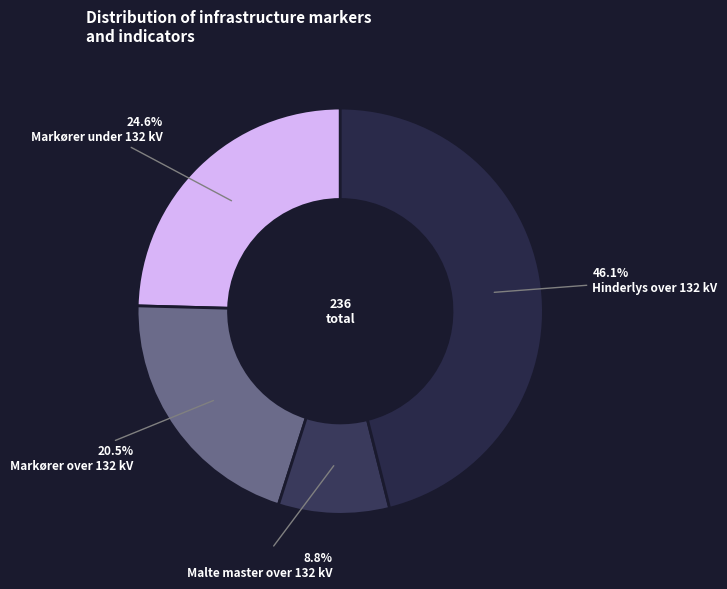

What is the smallest slice in the pie chart?

Malte master over 132 kV